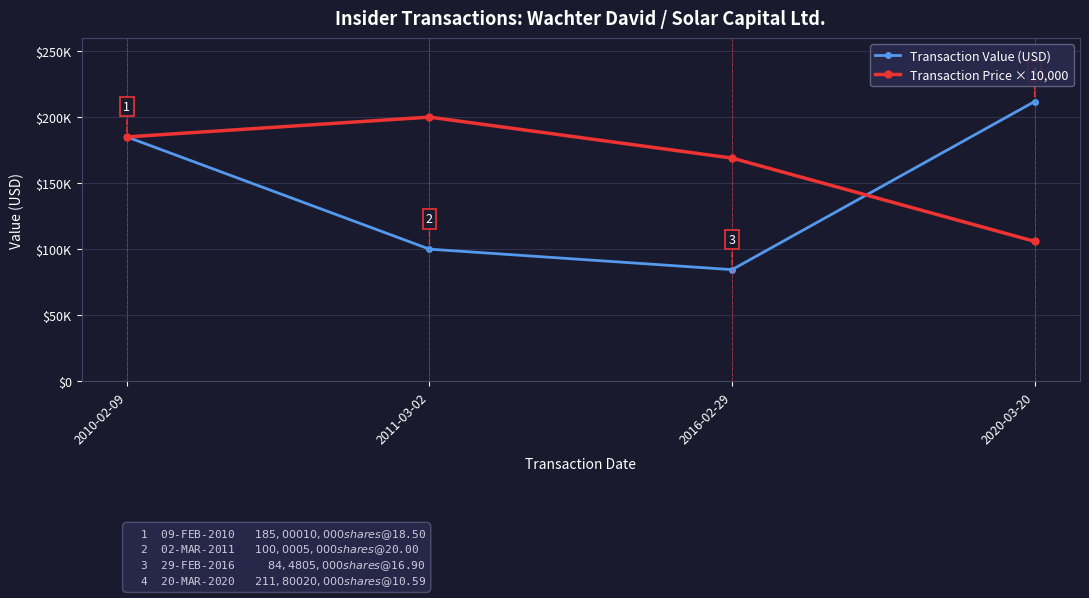

List the series in order of their peak value, lowest first.

Transaction Price × 10,000, Transaction Value (USD)